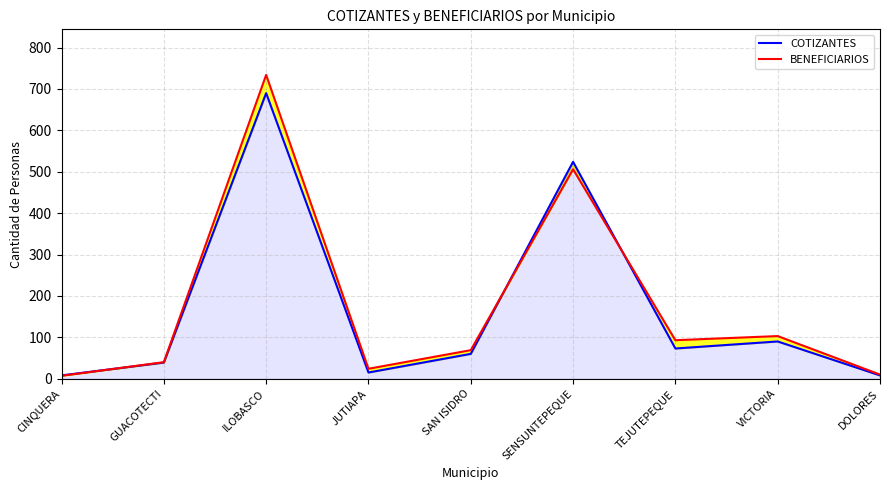

In COTIZANTES, how many points are lower than both neighbors (excluding endpoints)?

2